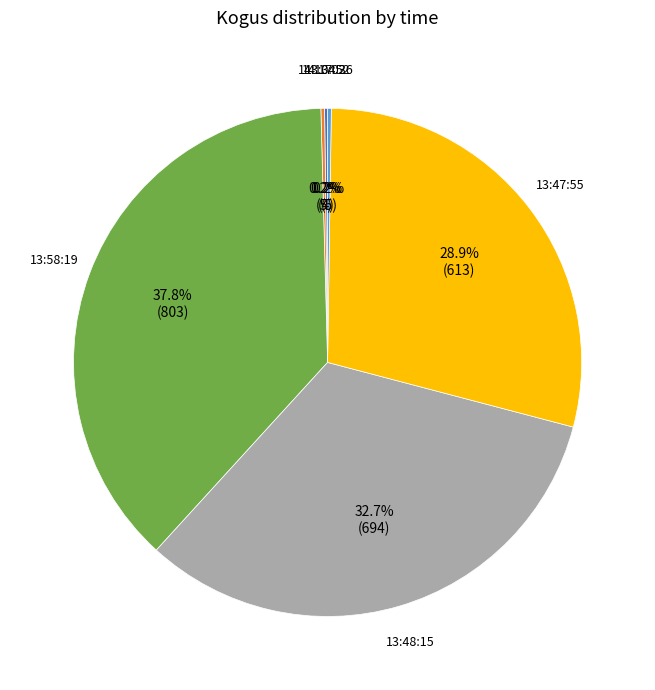

Which slice is the largest?

13:58:19